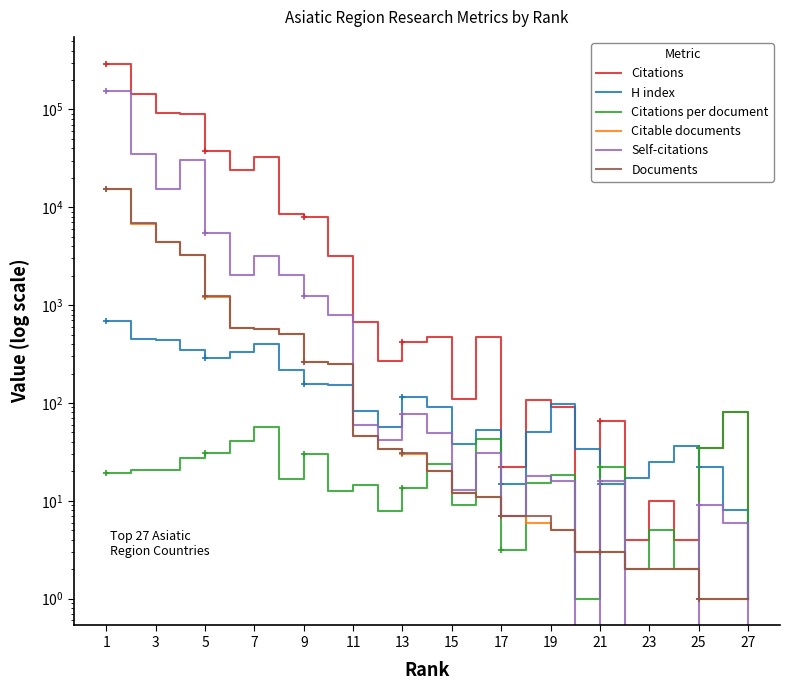

Is this an area chart (filled region under the line)?

No